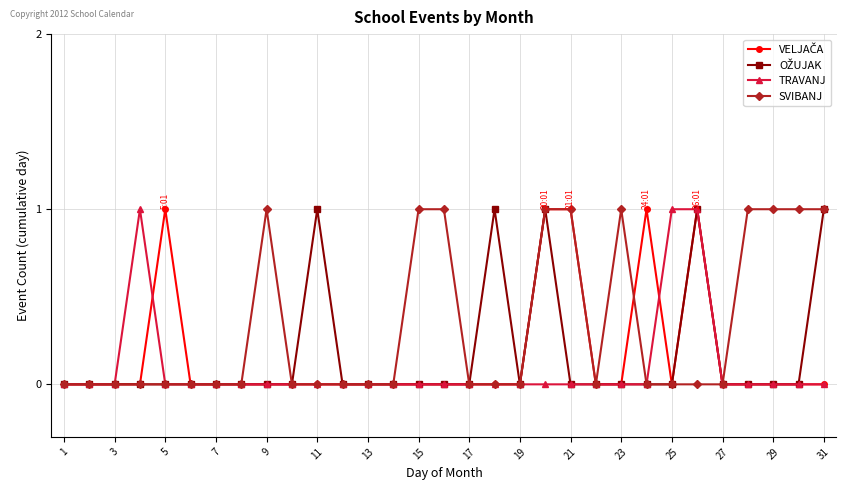

Which series has the largest total across all categories?

SVIBANJ